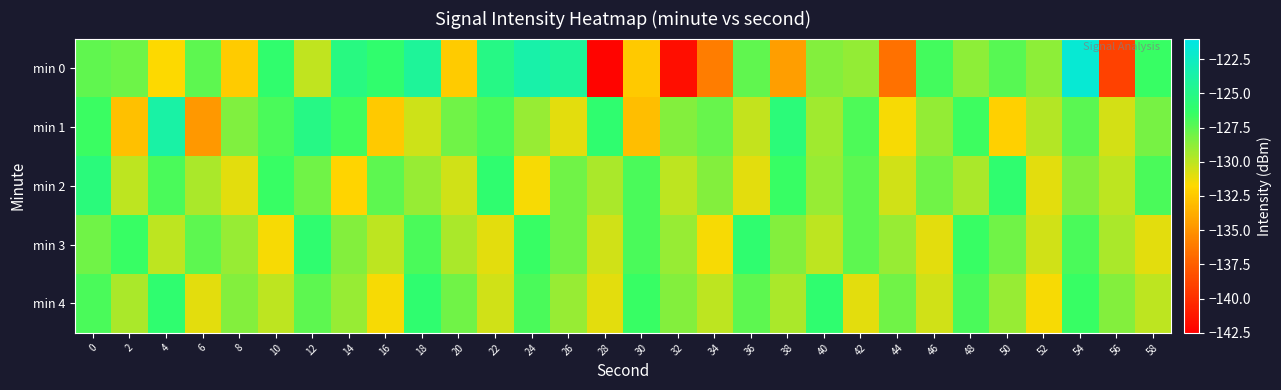

What is the total value across all series at 30?

-646.0